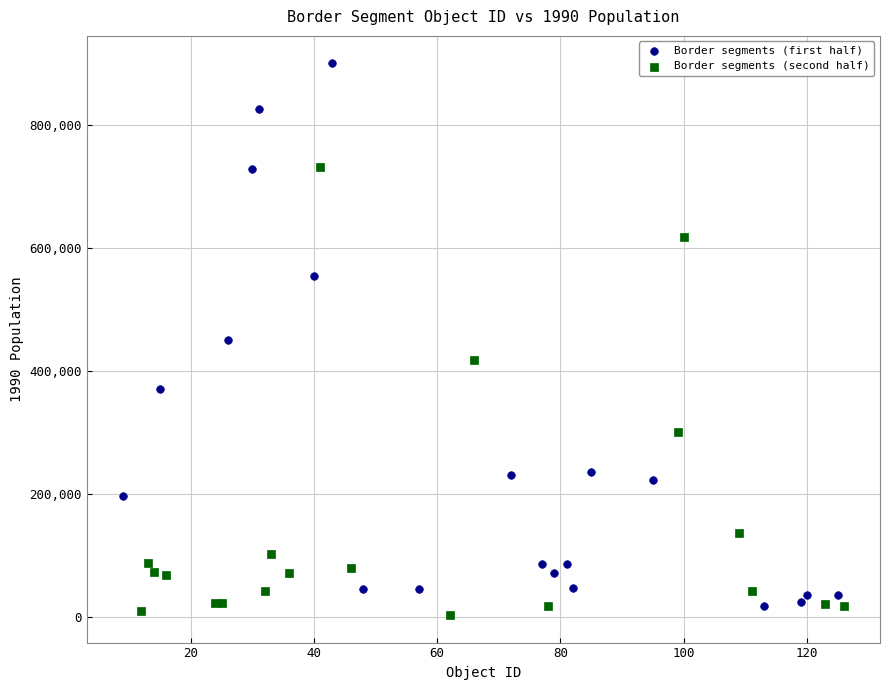

Which series reaches the maximum Y coordinate?

Border segments (first half)